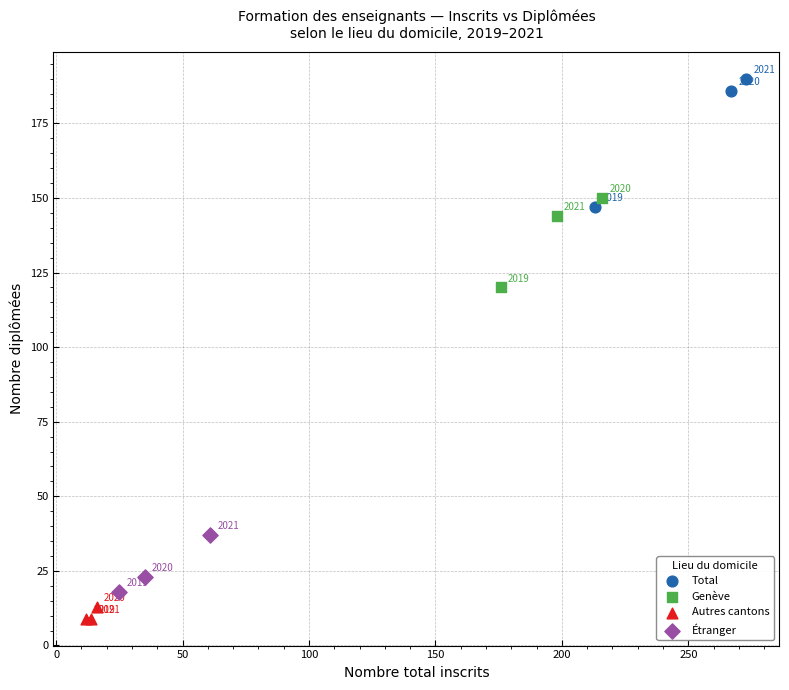

Which series reaches the maximum Y coordinate?

Total